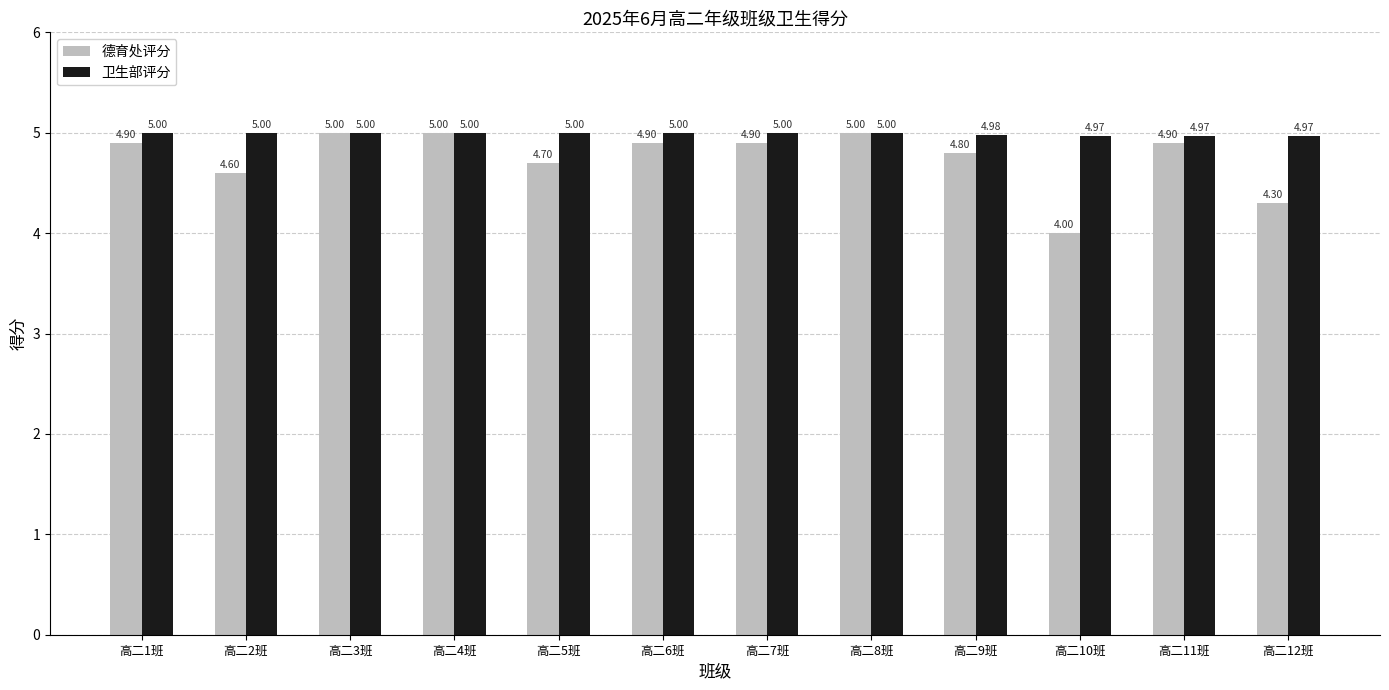

What is the approximate value of 德育处评分 at 高二11班?

4.9